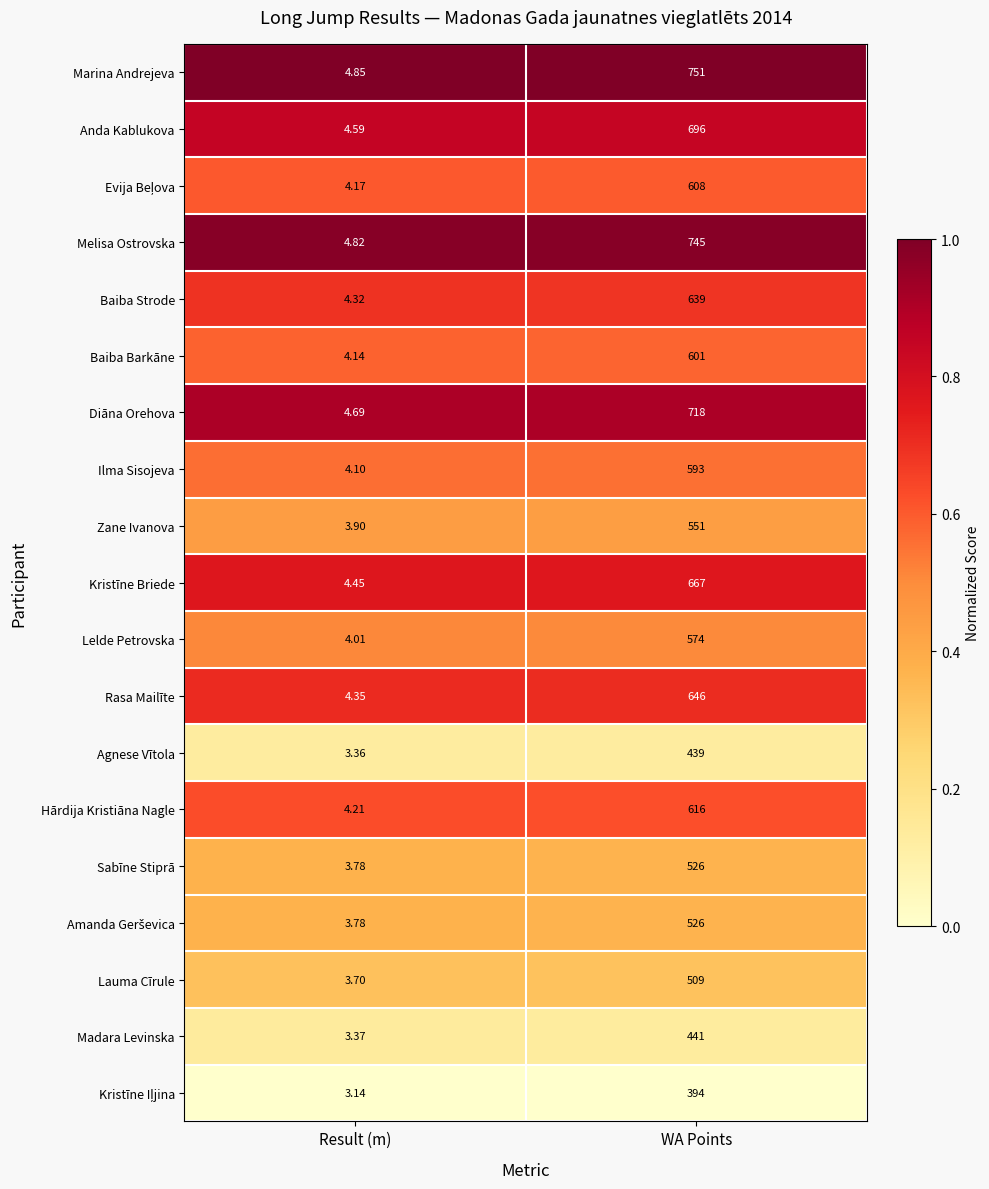

Which series has the largest total across all categories?

Marina Andrejeva